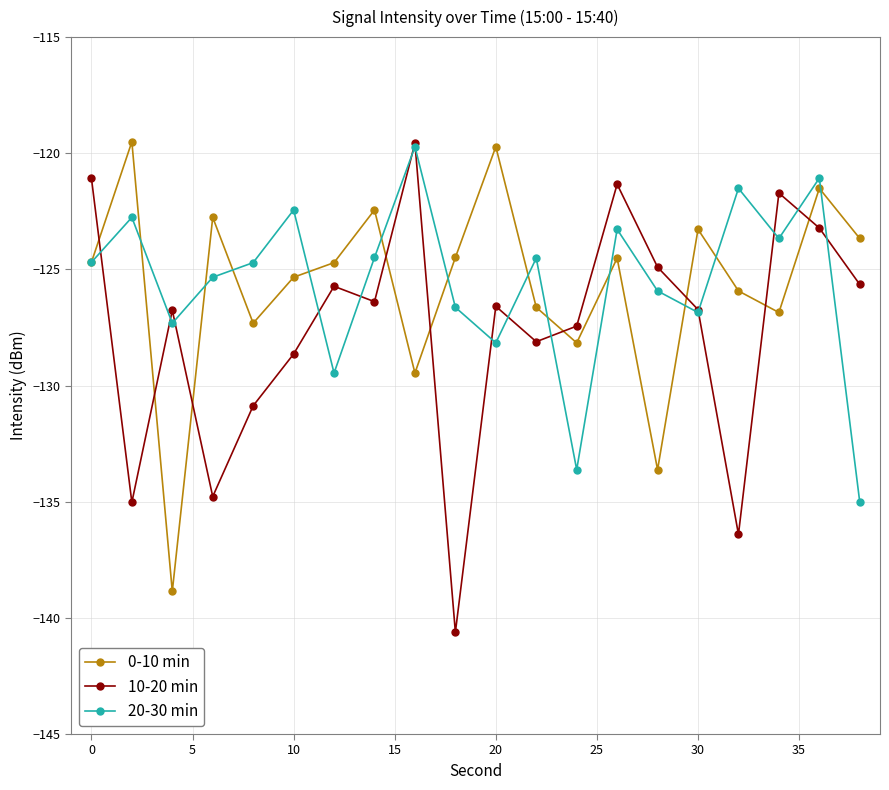

What is the value of the 0-10 min point at the 2nd from the left?

-119.5